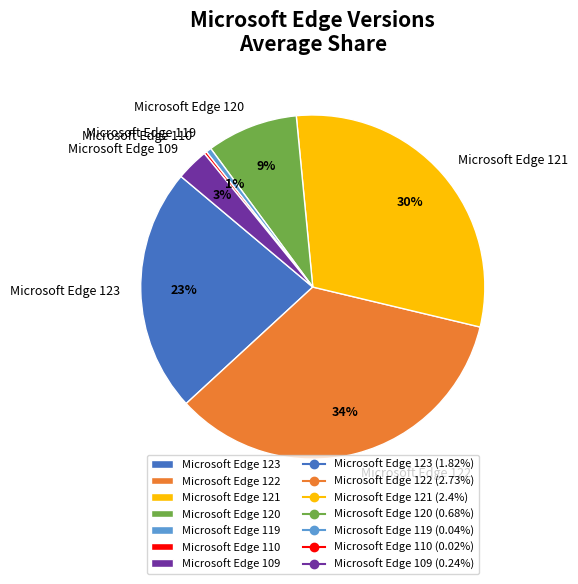

To the nearest percent, what is the difference between the Microsoft Edge 119 and Microsoft Edge 123 slice percentages?

22%